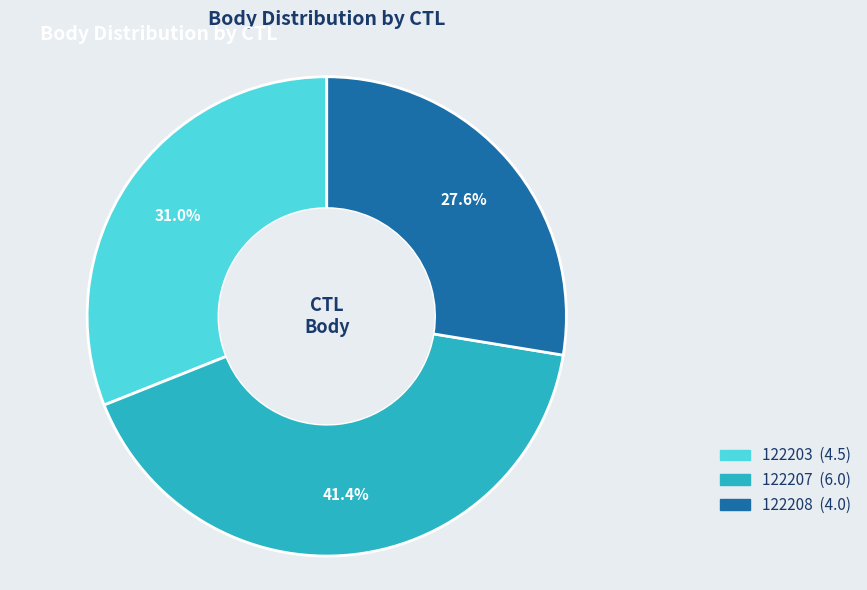

Approximately how many times larger is the value at 122208 compared to 122203?

0.9